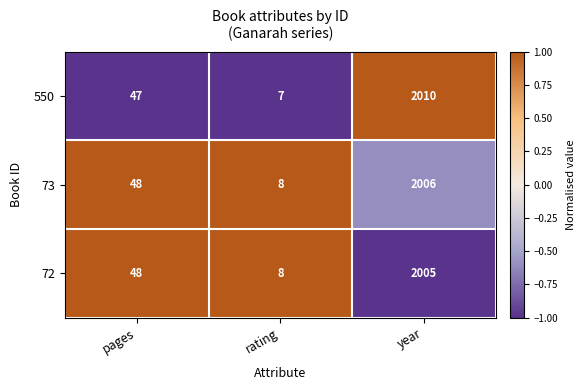

What is the difference between the 73 values at rating and year?

1998